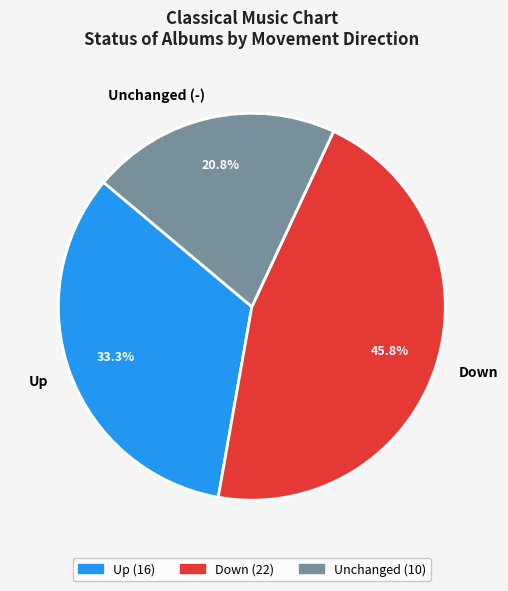

Approximately how many times larger is the value at Up compared to Down?

0.7